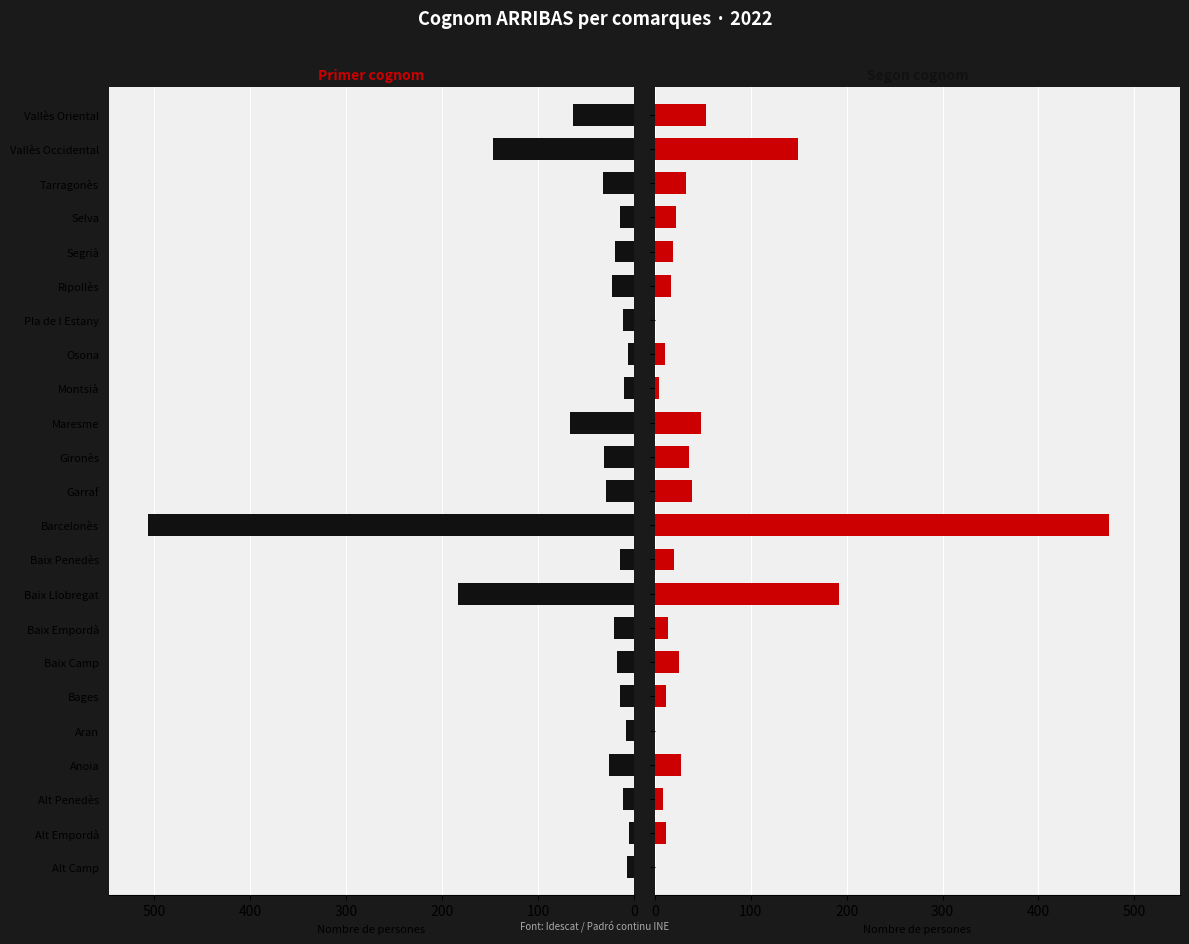

Which series has the largest range (max minus min)?

Com a primer cognom